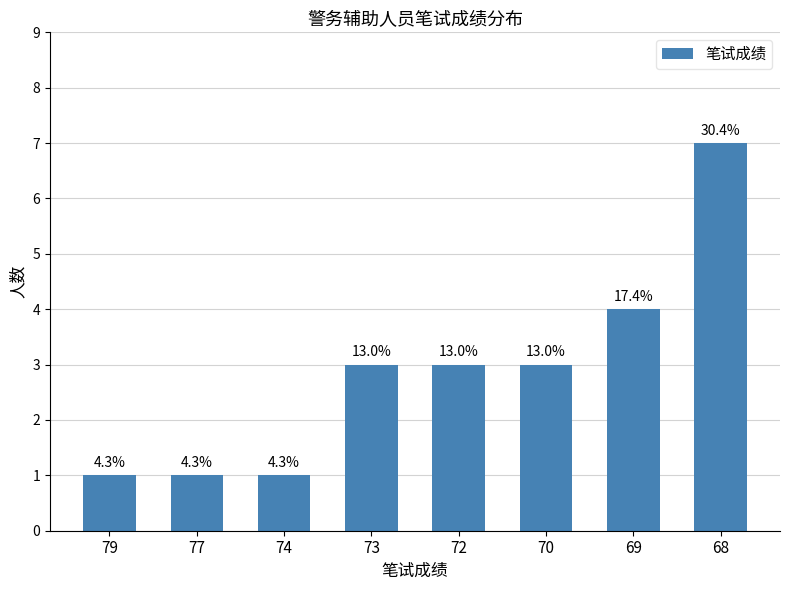

The chart shows a value of 2 at 70. True or false?

False